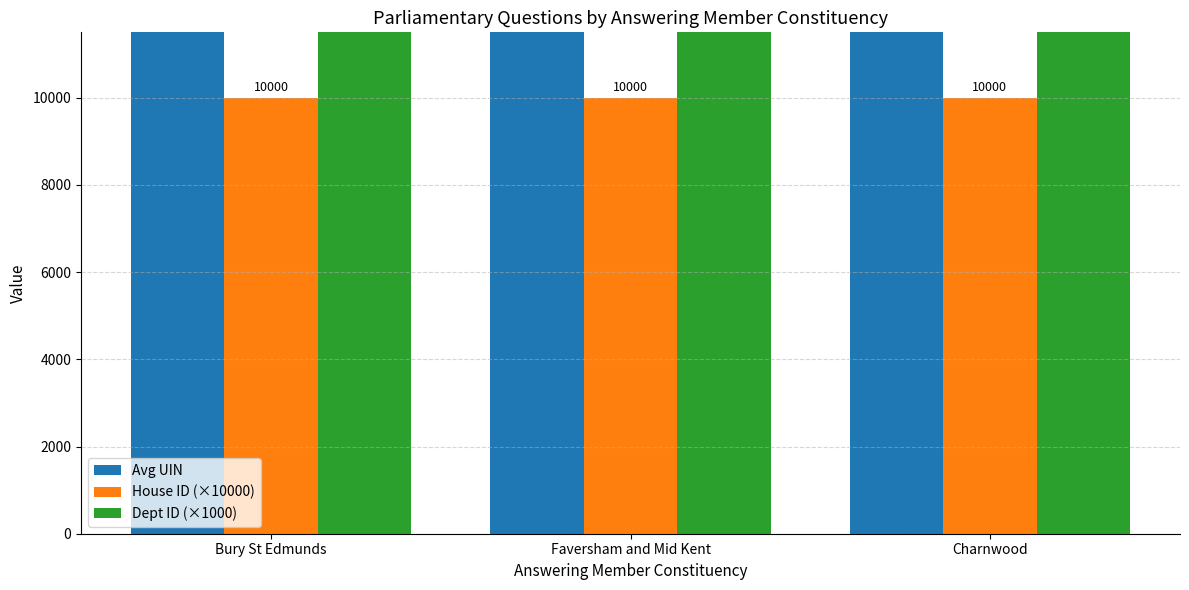

What is the label of the 2nd bar from the right?

Faversham and Mid Kent